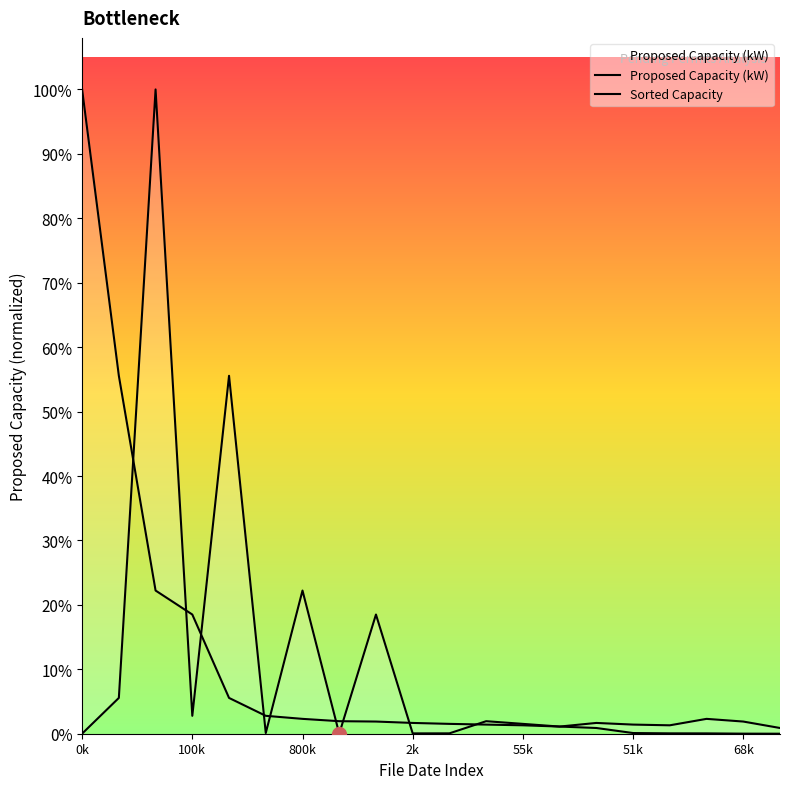

Count the number of data series in this chart.

2